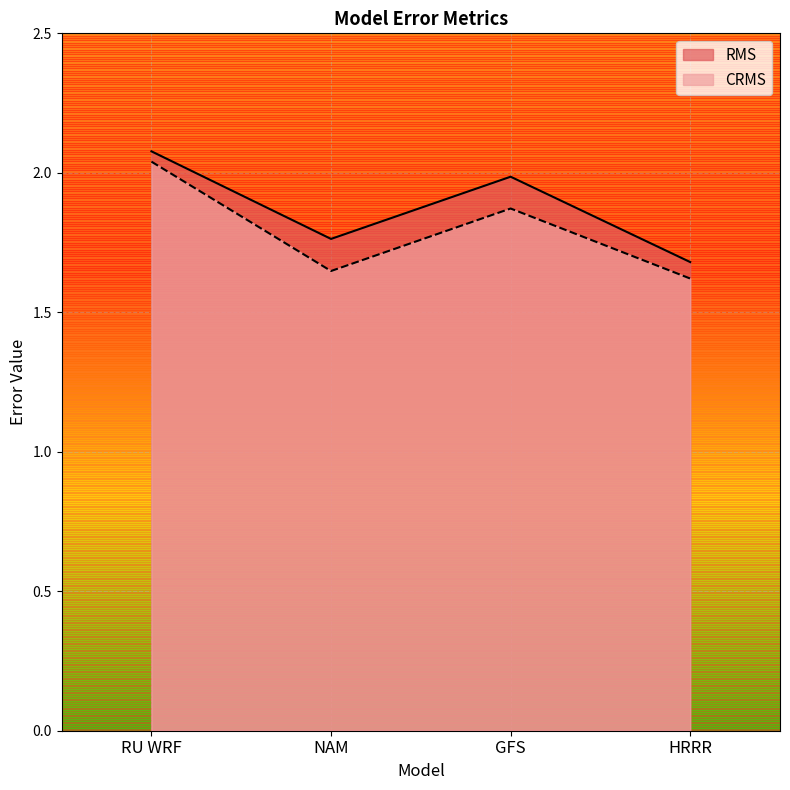

True or false: CRMS and RMS cross at least once.

False